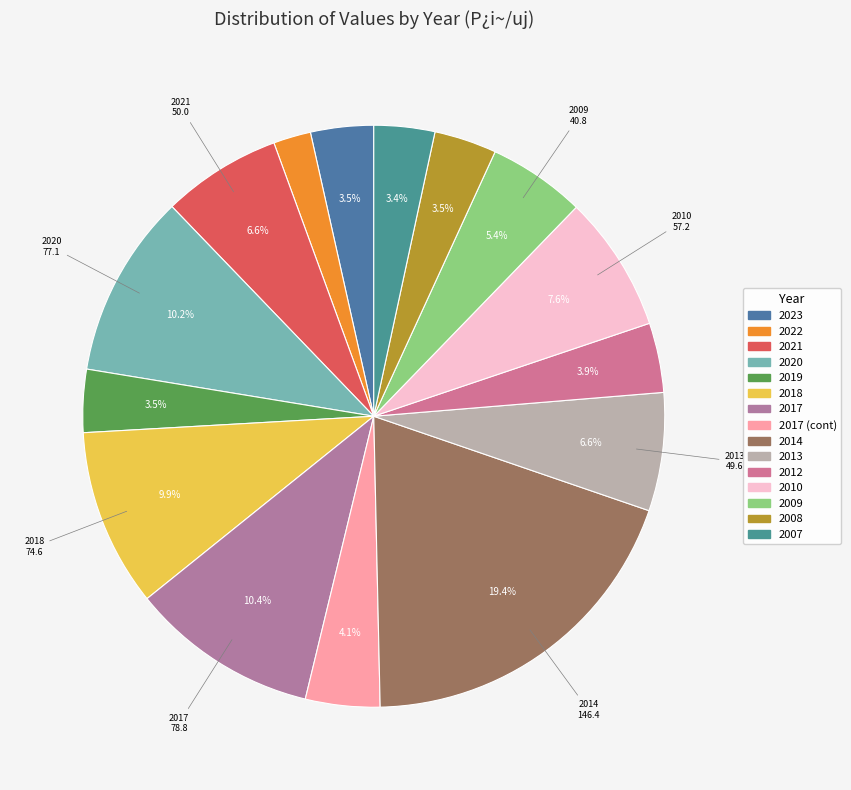

How many slices are in this pie chart?

15